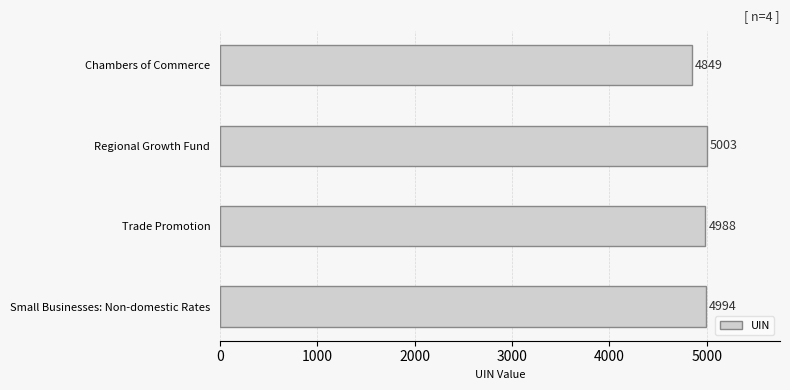

How many series are shown in this chart?

1